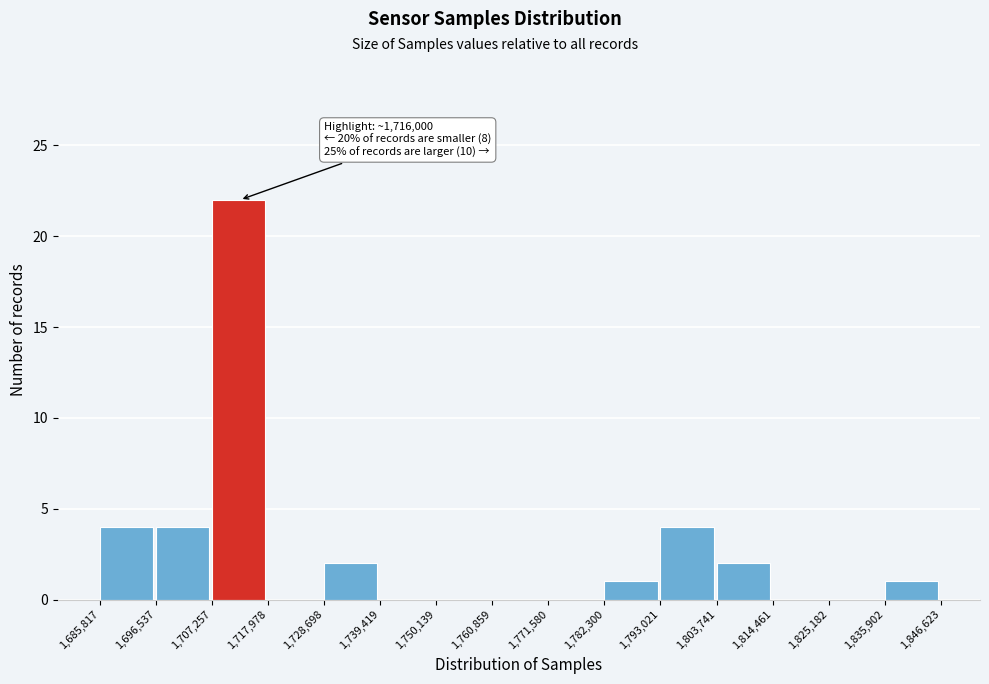

Which range on the x-axis has the tallest bar?

1,707,257 to 1,717,978